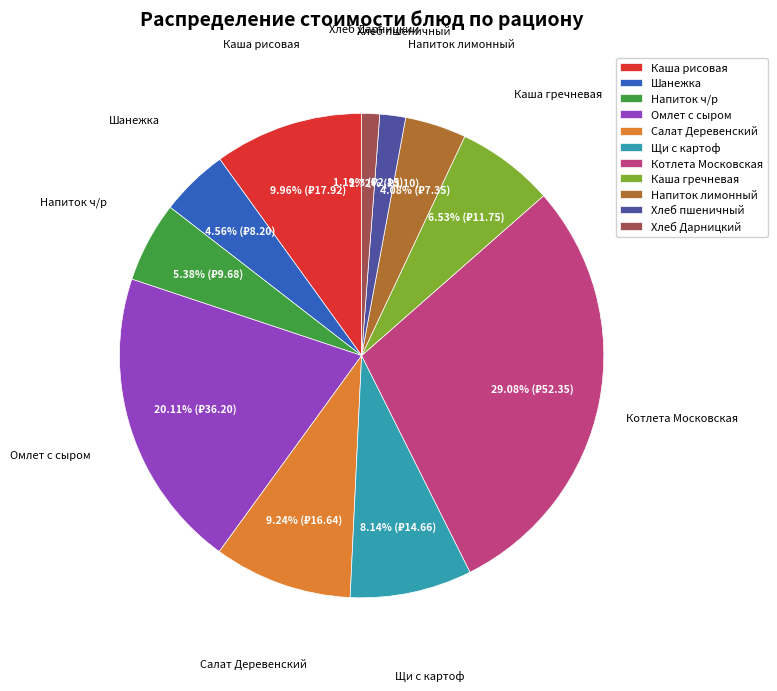

What is the ratio of the value at Хлеб пшеничный to the value at Напиток лимонный?

0.4